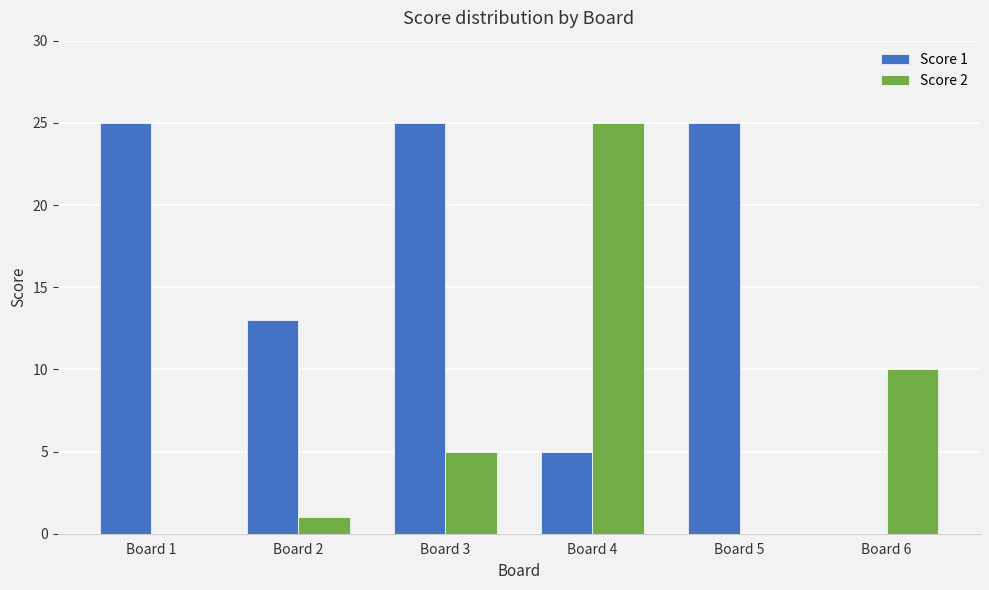

Reading left to right, transcribe all the data shown in this chart.

Score 1: 25	13	25	5	25	0
Score 2: 0	1	5	25	0	10